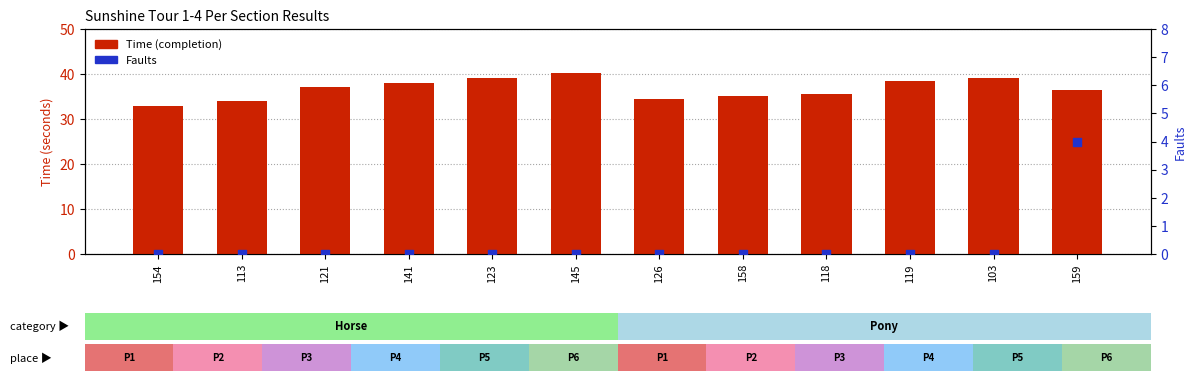

Which series reaches the minimum Y coordinate?

Faults